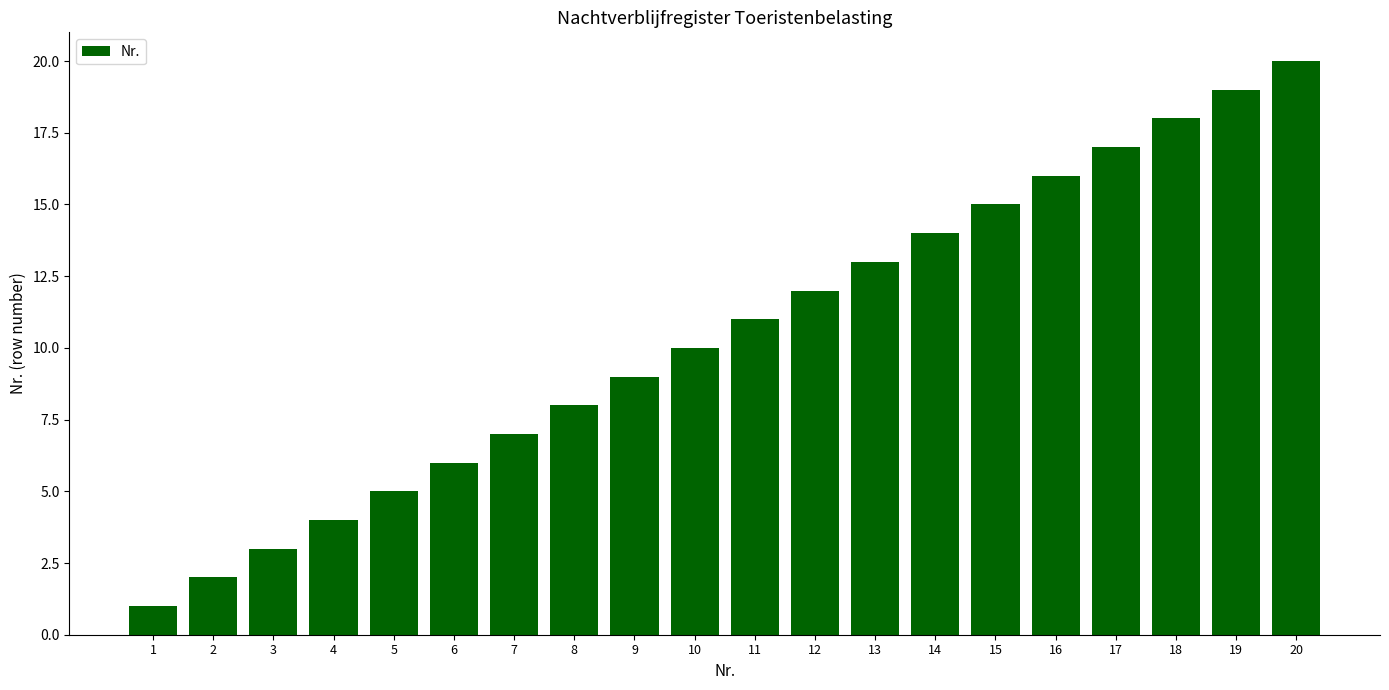

Approximately how many times larger is the value at 20 compared to 7?

2.9